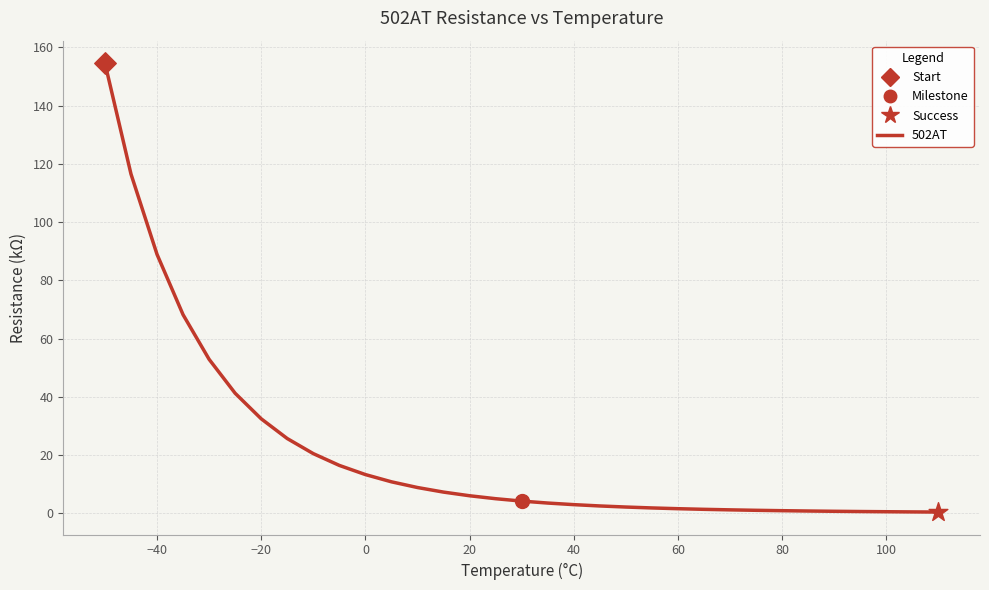

What is the difference between the maximum and minimum values?

154.2